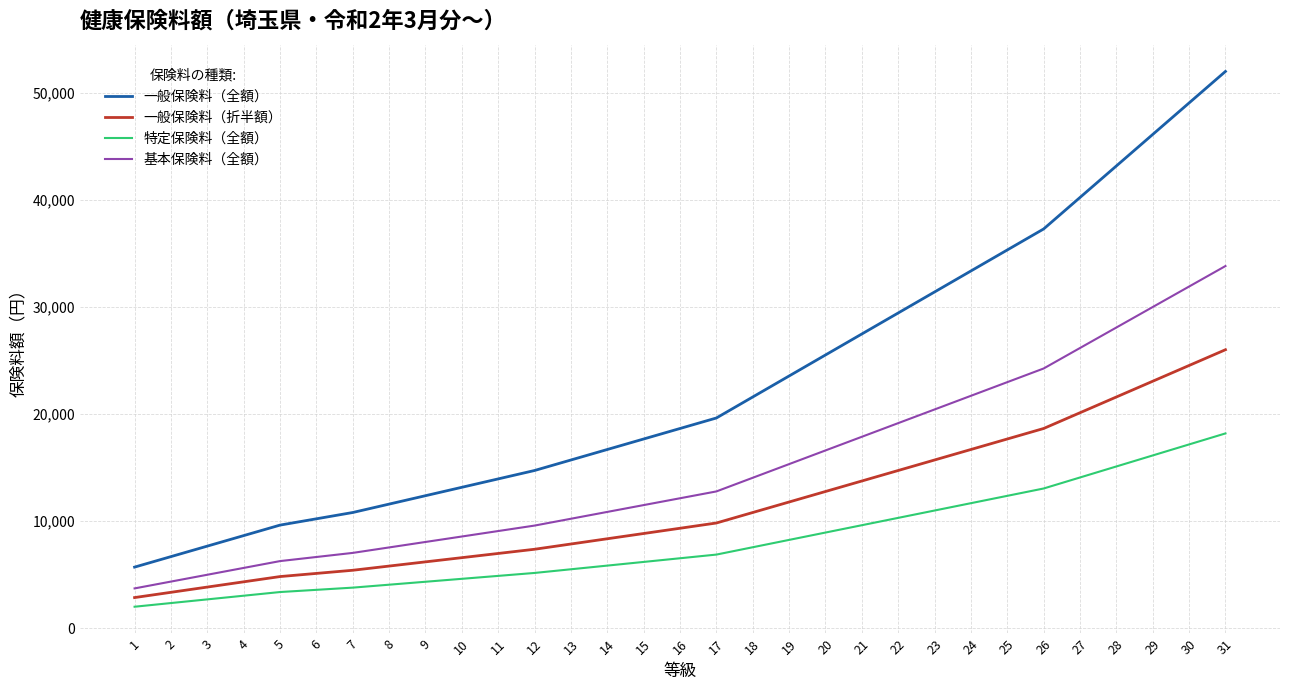

At which label does 特定保険料（全額） reach its peak?

31